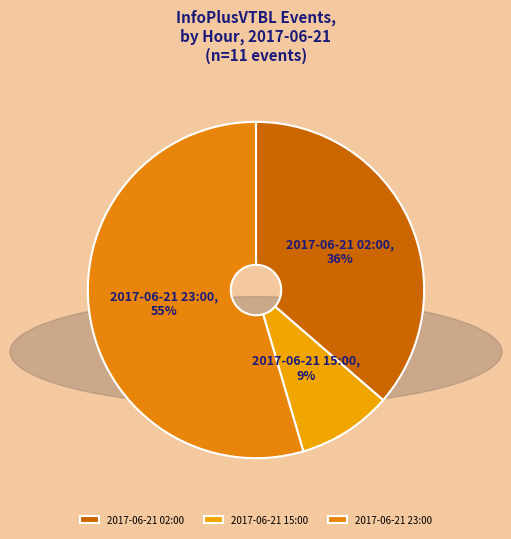

Count the number of slices in the pie.

3